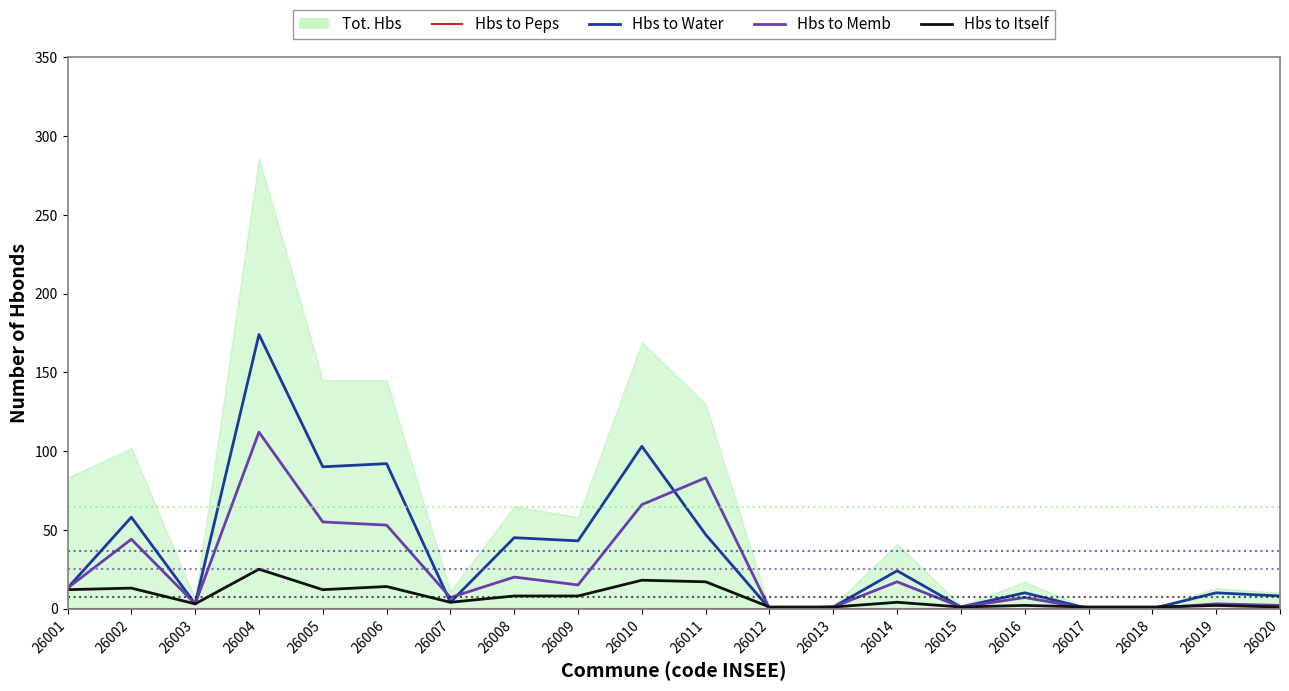

How many interior local peaks does the Hbs to Water series have?

8